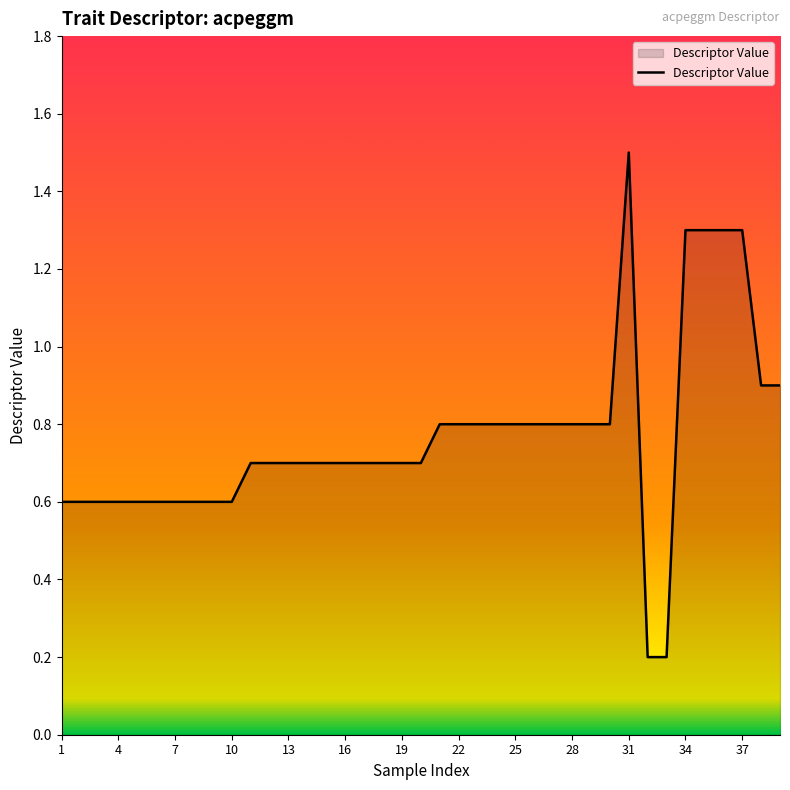

Count the number of data series in this chart.

1